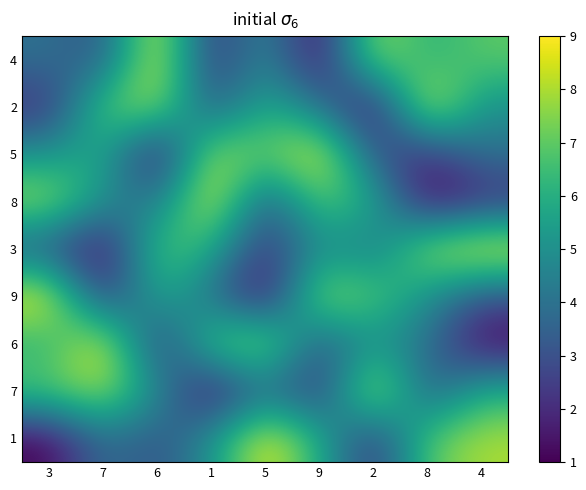

Reading right to left, extract all data points from this chart.

4: 4=7	8=6	2=8	9=1	5=5	1=2	6=9	7=3	3=4
2: 4=5	8=9	2=1	9=4	5=6	1=3	6=8	7=7	3=2
5: 4=4	8=2	2=3	9=9	5=7	1=8	6=1	7=6	3=5
8: 4=2	8=1	2=6	9=7	5=3	1=9	6=4	7=5	3=8
3: 4=9	8=8	2=4	9=5	5=2	1=6	6=7	7=1	3=3
9: 4=3	8=5	2=7	9=8	5=1	1=4	6=6	7=2	3=9
6: 4=1	8=4	2=5	9=3	5=8	1=7	6=2	7=9	3=6
7: 4=6	8=3	2=9	9=2	5=4	1=1	6=5	7=8	3=7
1: 4=8	8=7	2=2	9=6	5=9	1=5	6=3	7=4	3=1